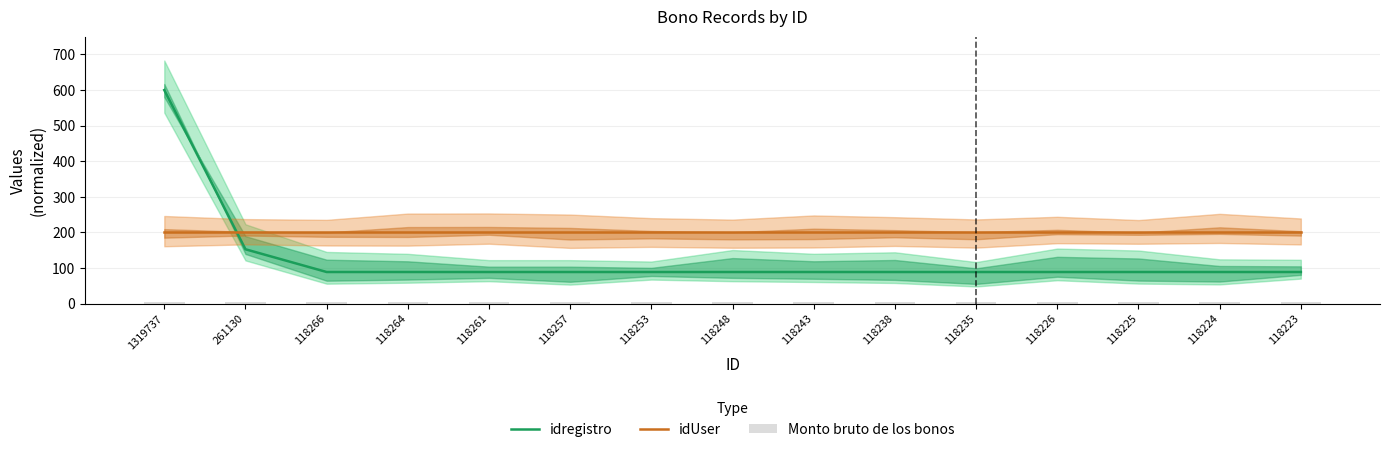

Is it true that Monto bruto de los bonos equals 8.9 at 118235?

False